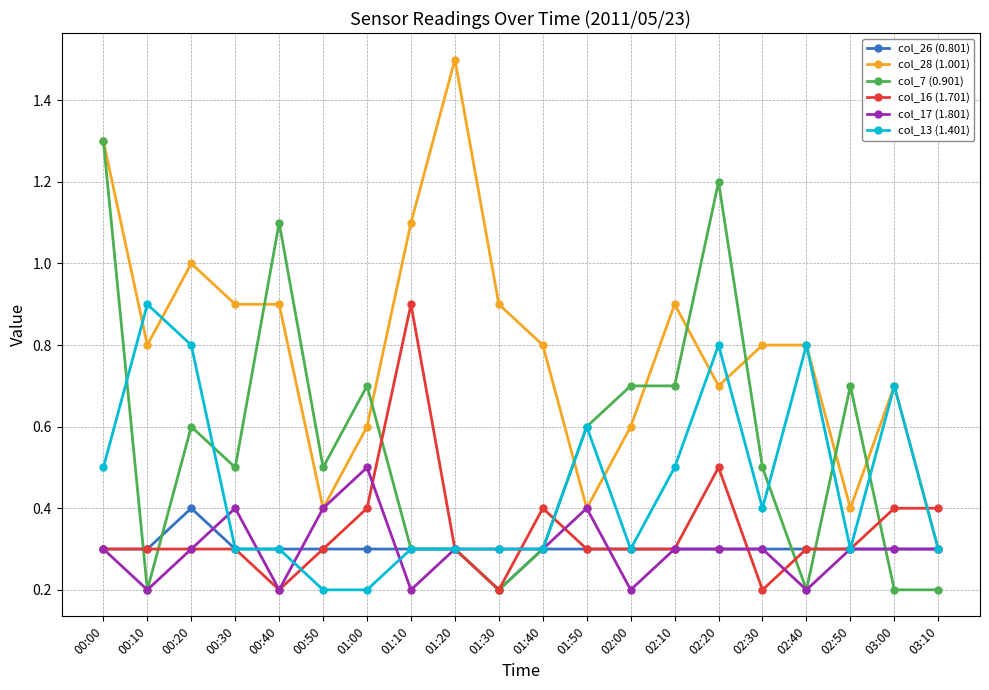

What is the spread (max minus min) of values at 00:10?

0.7